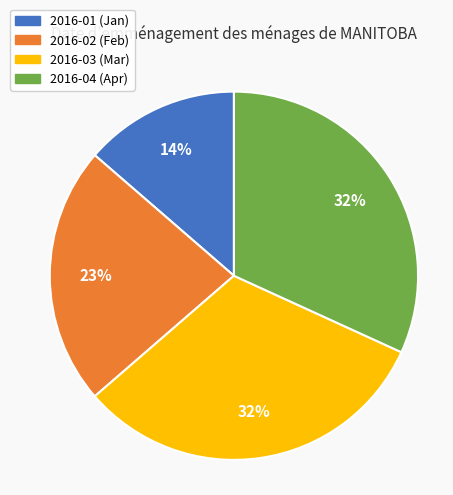

Approximately how many times larger is the value at 2016-01 compared to 2016-03?

0.4